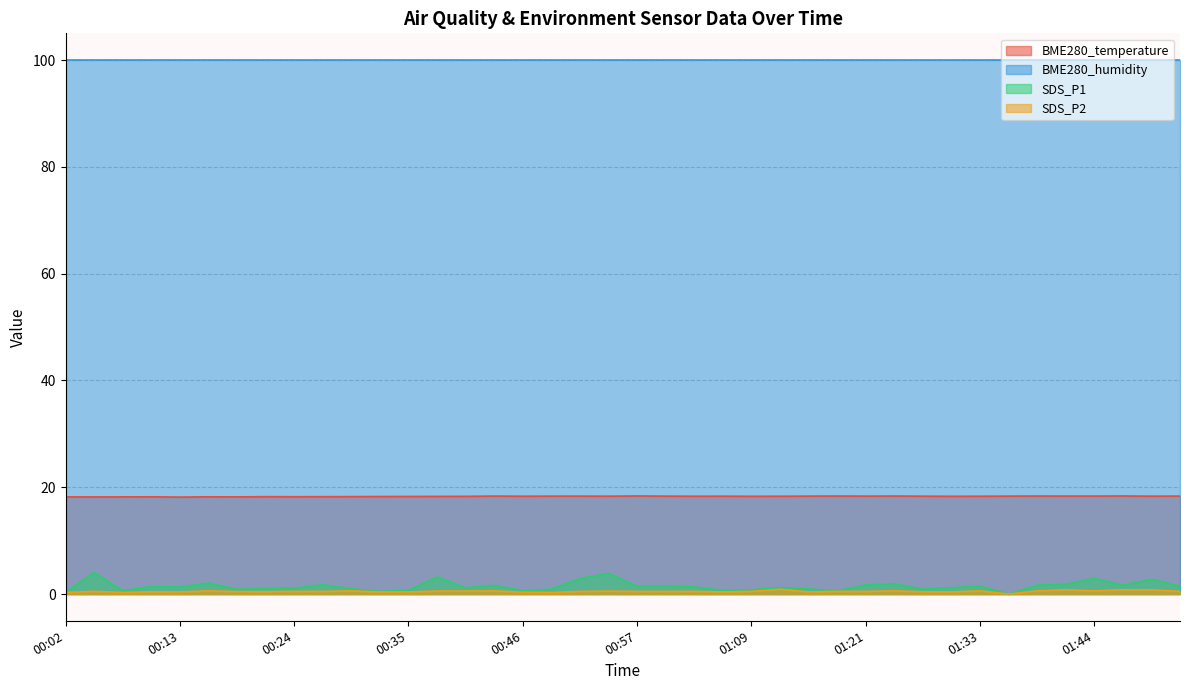

True or false: BME280_temperature and SDS_P1 cross at least once.

False